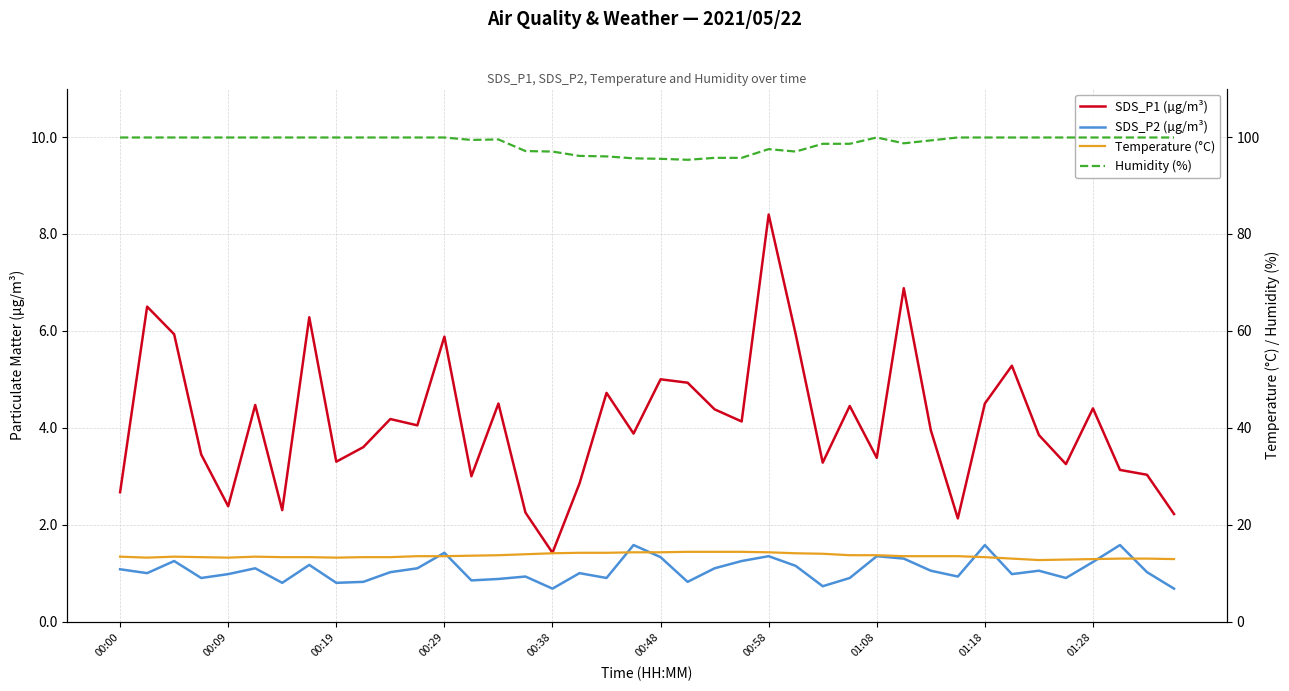

Which series changed the most between 17 and 35?

Humidity (%)